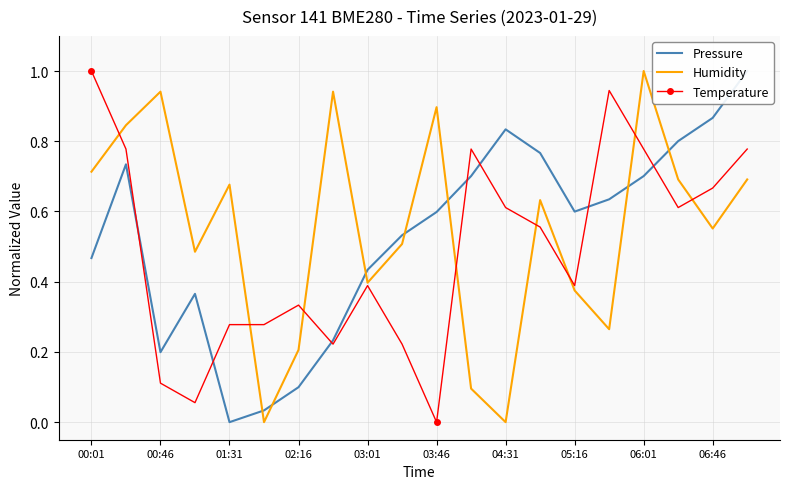

The value of Humidity at 06:01 is 1.0. True or false?

True